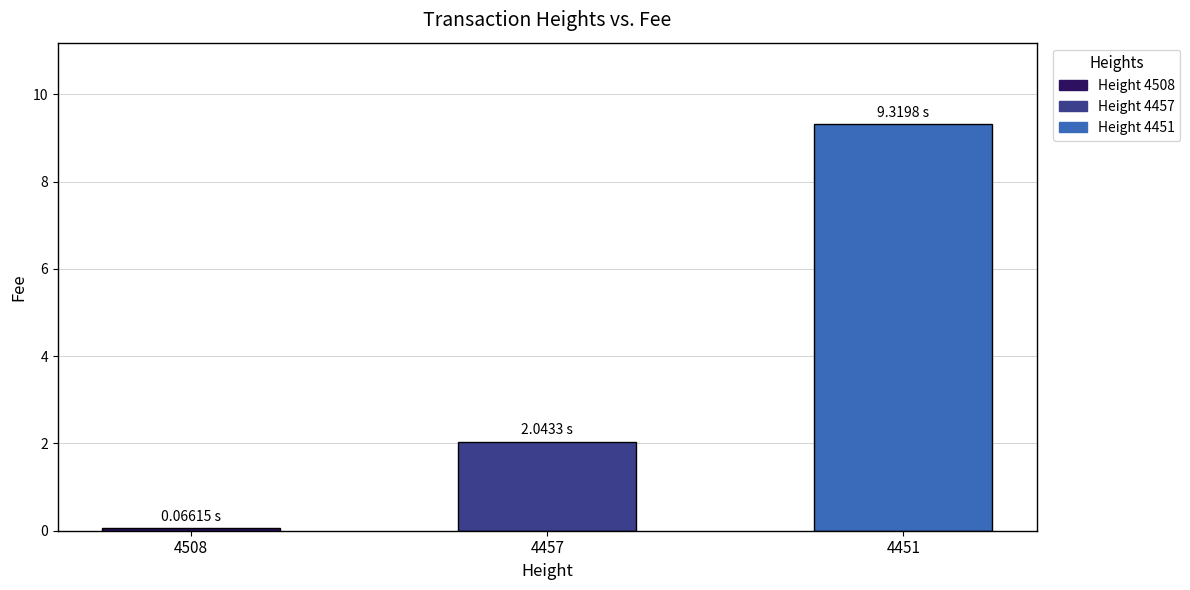

What is the difference between the maximum and minimum values?

9.3